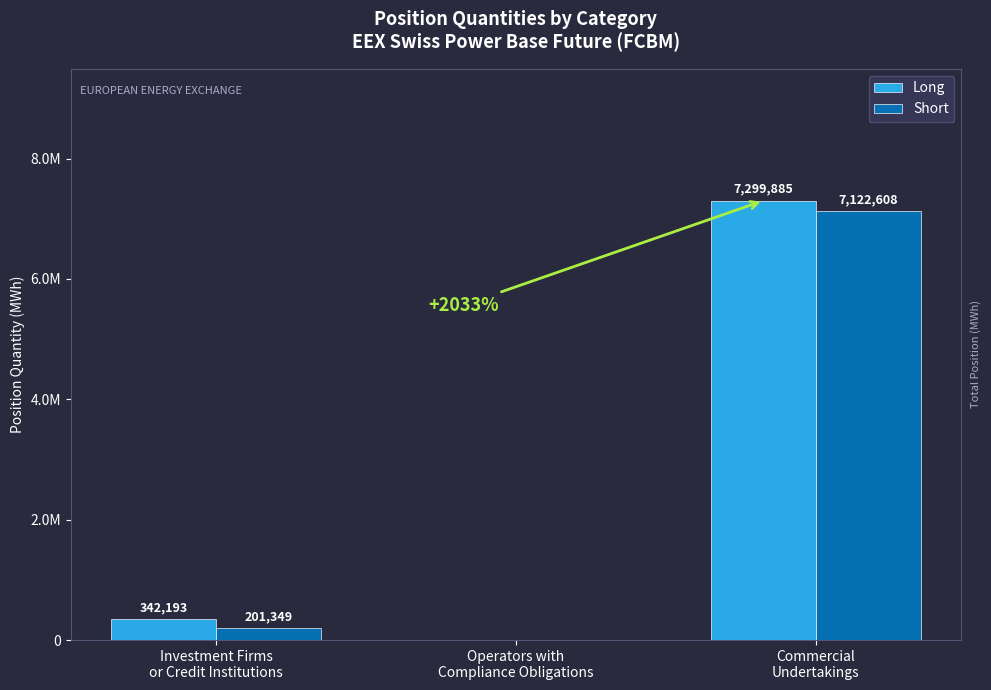

Reading left to right, transcribe all the data shown in this chart.

Long: 342193	0	7299885
Short: 201349	0	7122608